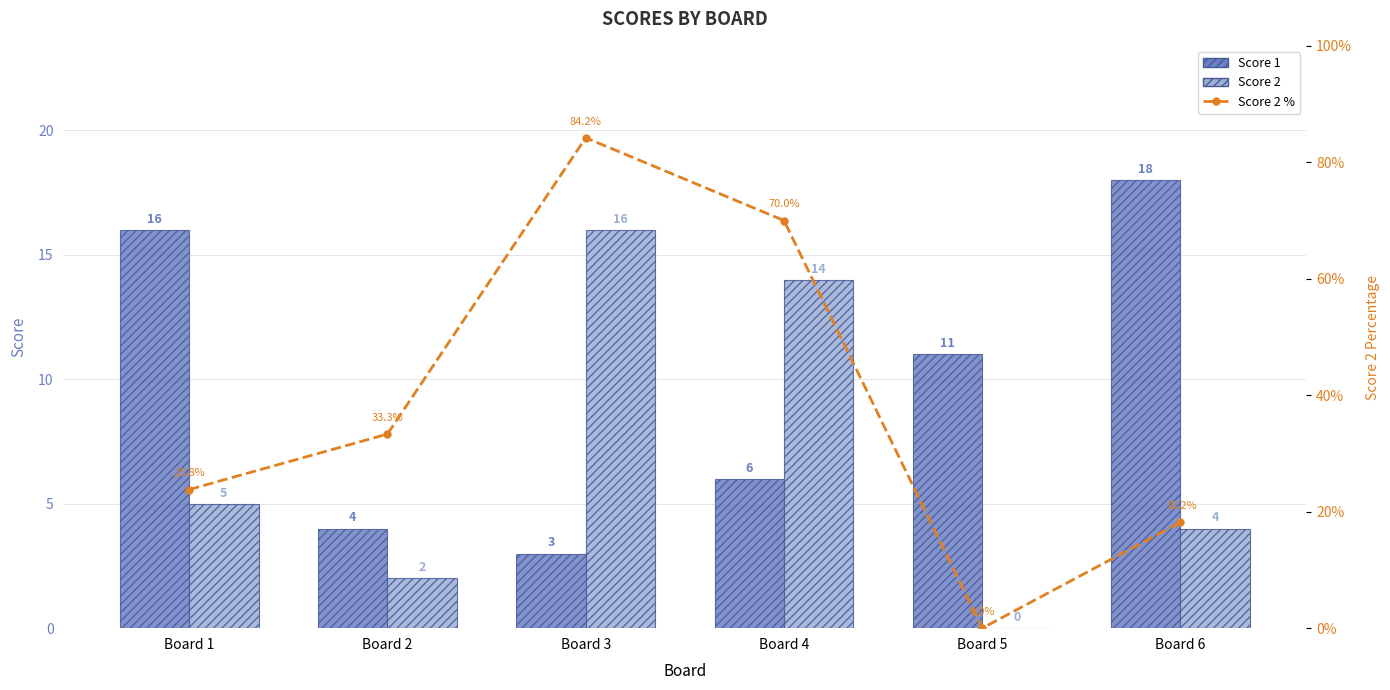

What is the difference between the second highest and second lowest values in the Score 1 series?

12.0